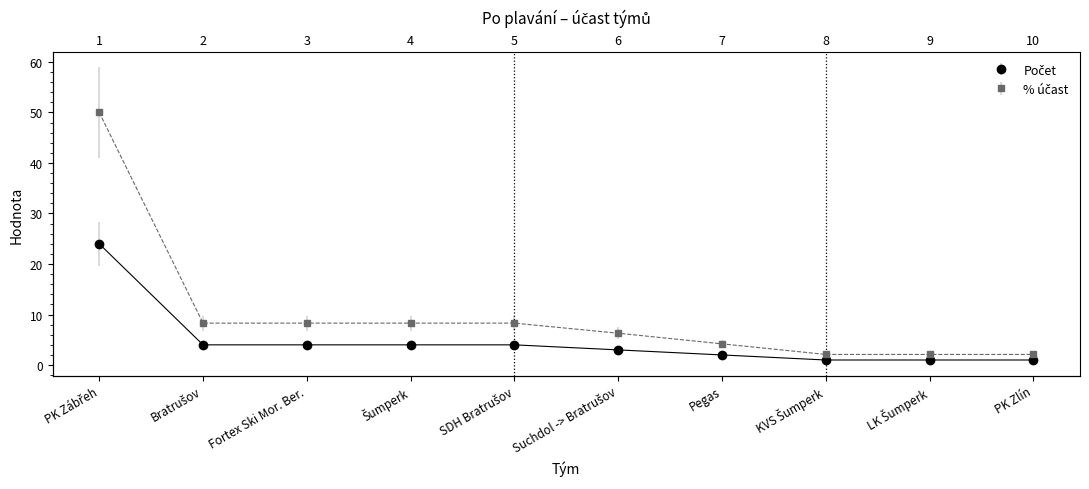

What is the difference between the maximum and minimum values in the Počet series?

23.0